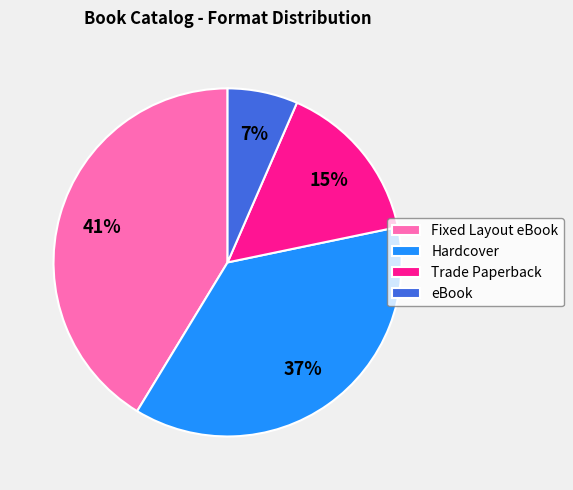

To the nearest percent, what is the combined percentage of Hardcover and Trade Paperback?

52%